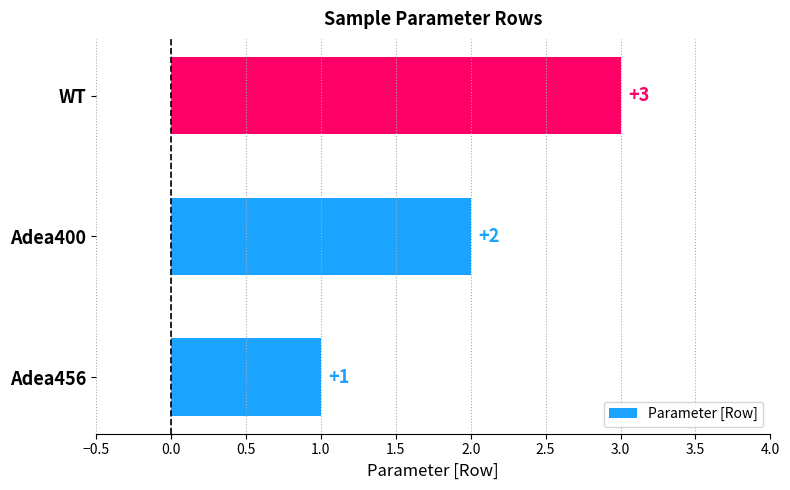

Approximately how many times larger is the value at Adea400 compared to Adea456?

2.0